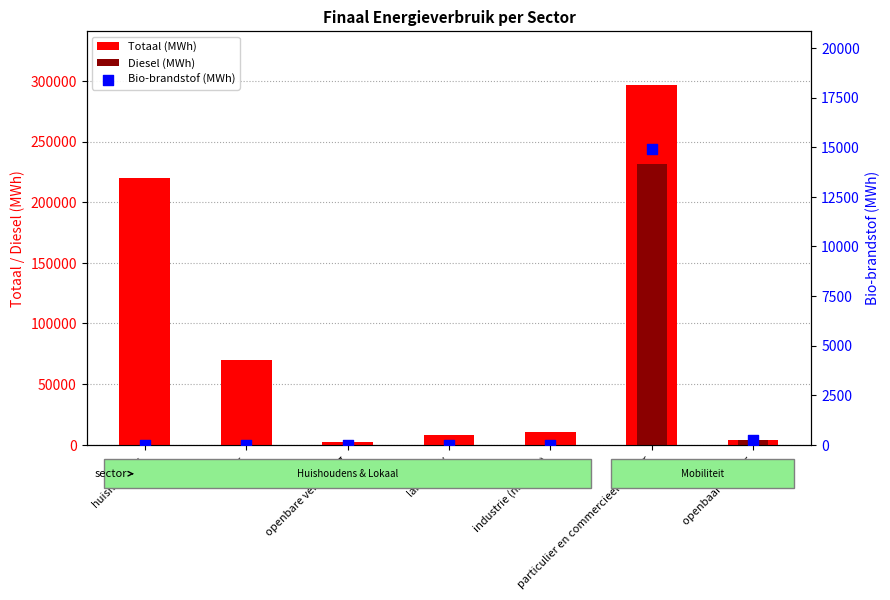

At which category is the sum across all series the highest?

particulier en commercieel vervoer